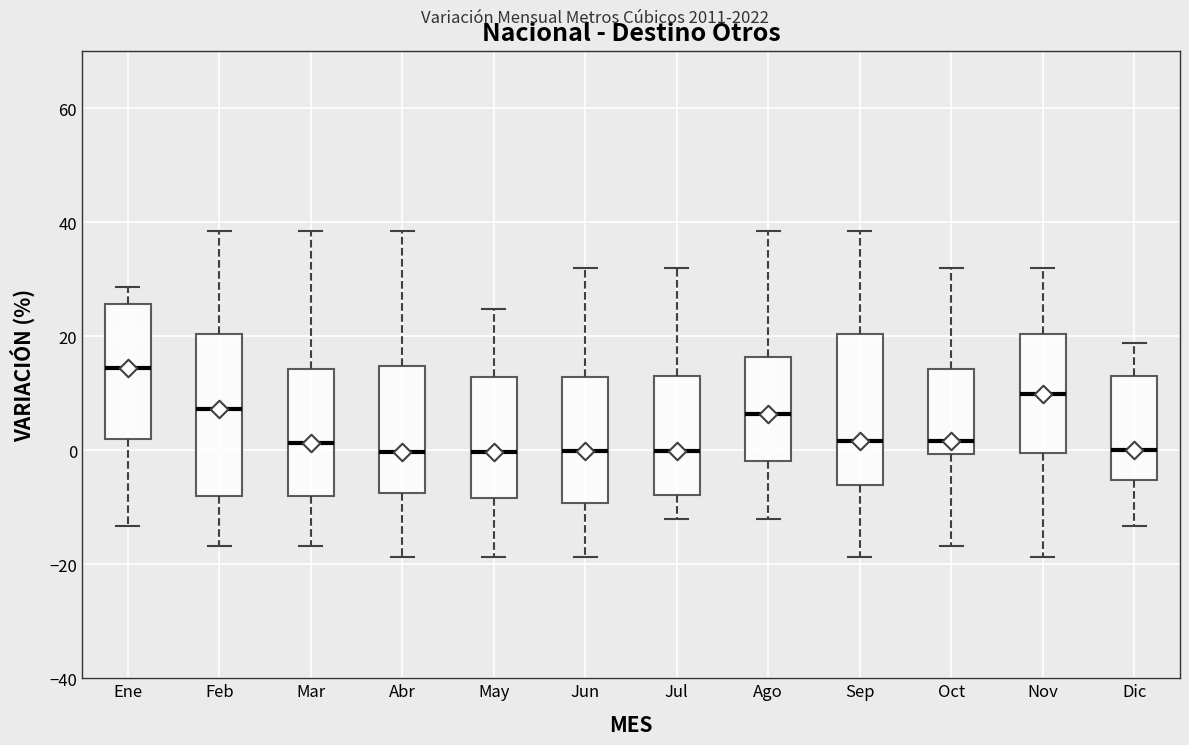

Reading left to right, read every box against the y-axis: the position of its median line, the range the box covers, and the ends of its whiskers. The values are not printed on the chart, so give them approximately, as read against the axis.

Ene: median 14, box 2 to 26, whiskers -14 to 28
Feb: median 8, box -8 to 20, whiskers -16 to 38
Mar: median 2, box -8 to 14, whiskers -16 to 38
Abr: median 0, box -8 to 14, whiskers -18 to 38
May: median 0, box -8 to 12, whiskers -18 to 24
Jun: median 0, box -10 to 12, whiskers -18 to 32
Jul: median 0, box -8 to 12, whiskers -12 to 32
Ago: median 6, box -2 to 16, whiskers -12 to 38
Sep: median 2, box -6 to 20, whiskers -18 to 38
Oct: median 2, box 0 to 14, whiskers -16 to 32
Nov: median 10, box 0 to 20, whiskers -18 to 32
Dic: median 0, box -6 to 12, whiskers -14 to 18